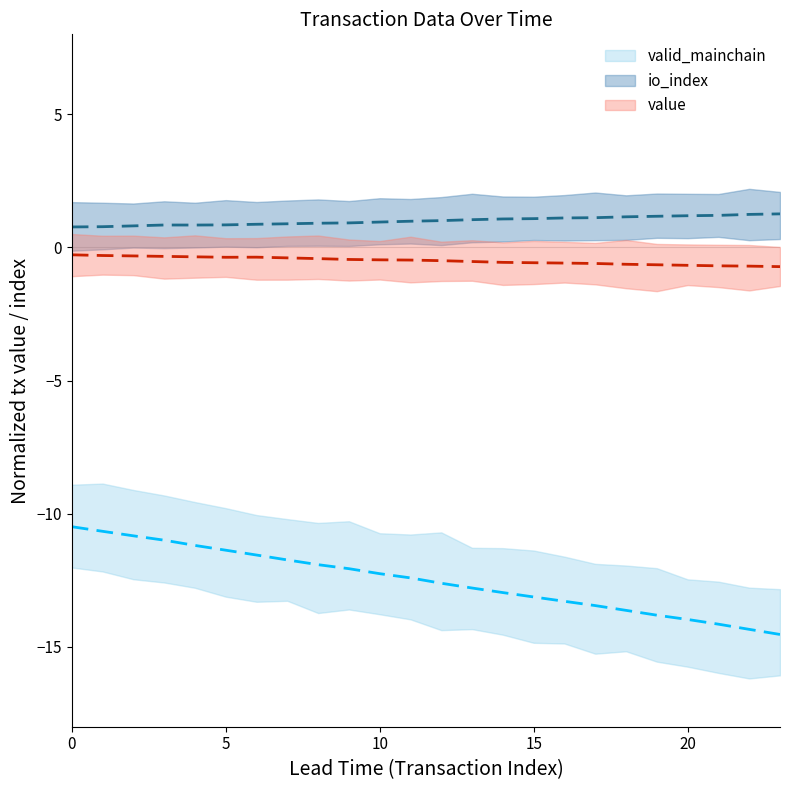

What is the lowest value of the value series?

-0.7